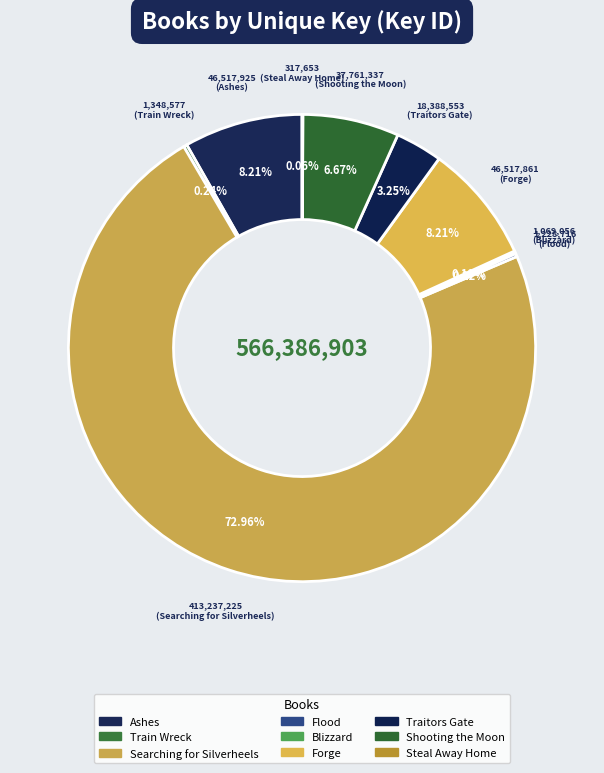

Rank the categories by value from highest to lowest.

Searching for Silverheels, Ashes, Forge, Shooting the Moon, Traitors Gate, Train Wreck, Flood, Blizzard, Steal Away Home